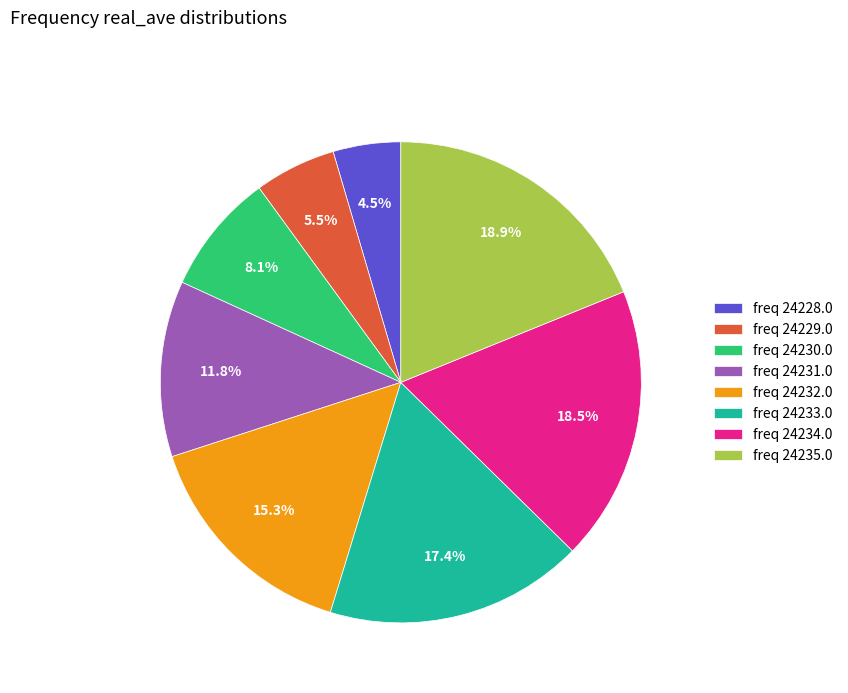

What portion of the pie excludes freq 24228.0?

95.5%